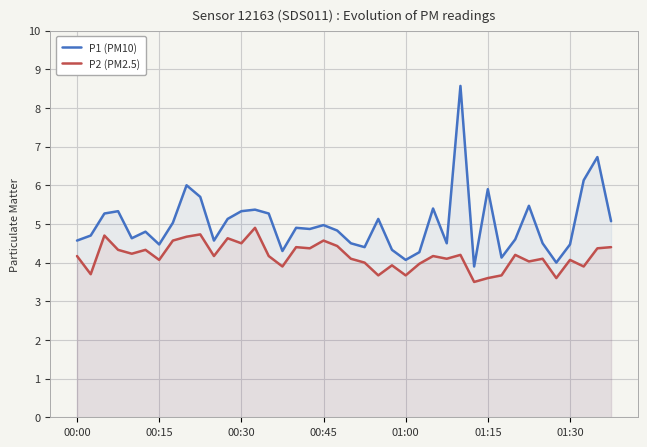

Which category has the highest value in the P1 (PM10) series?

28